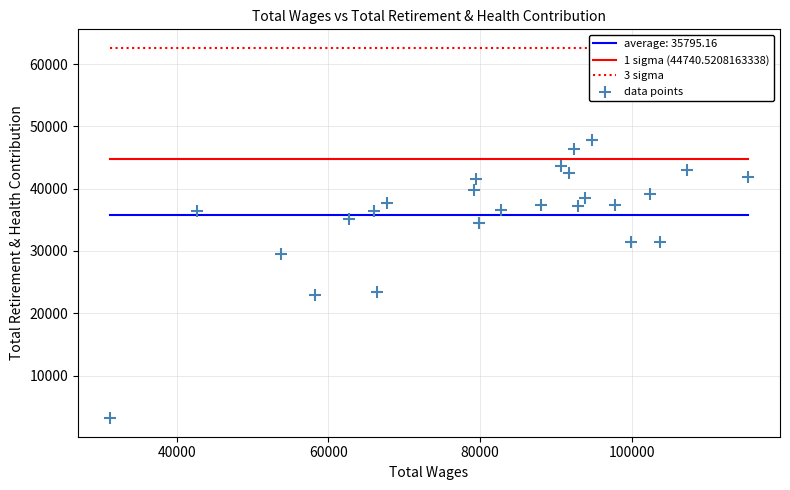

What is the range of Y values (max minus min)?

44728